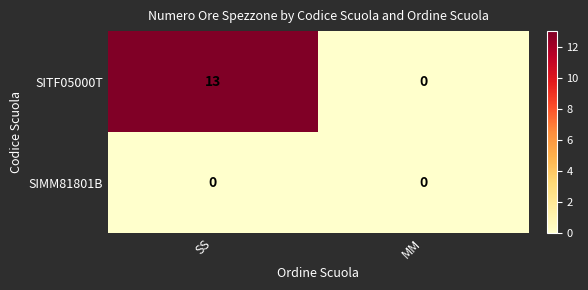

How many data points does each series have?

2